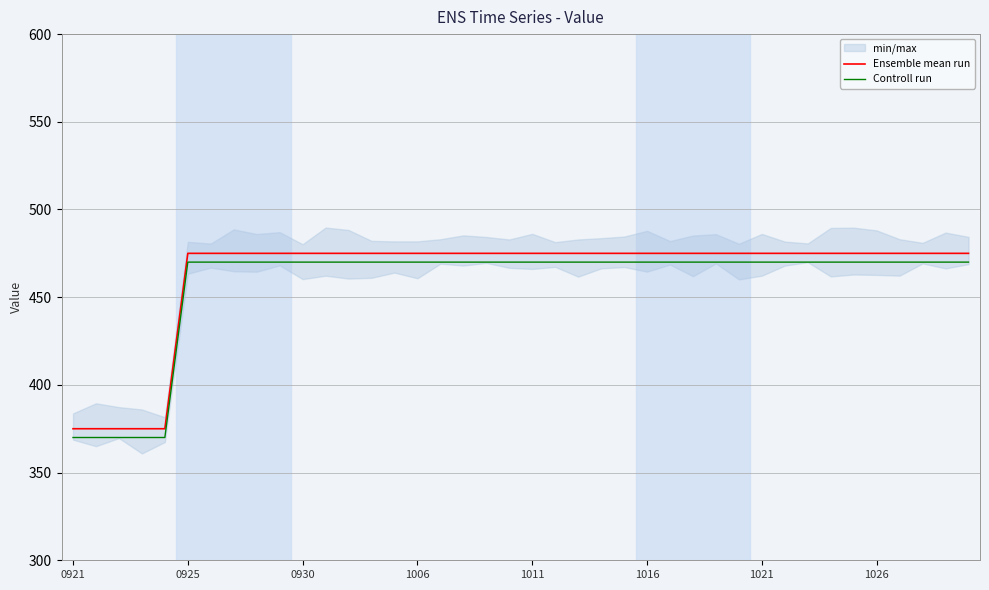

What is the lowest value of the Ensemble mean run series?

375